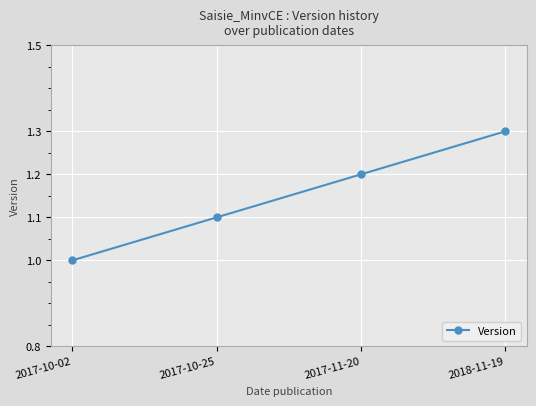

What is the greatest value displayed?

1.3